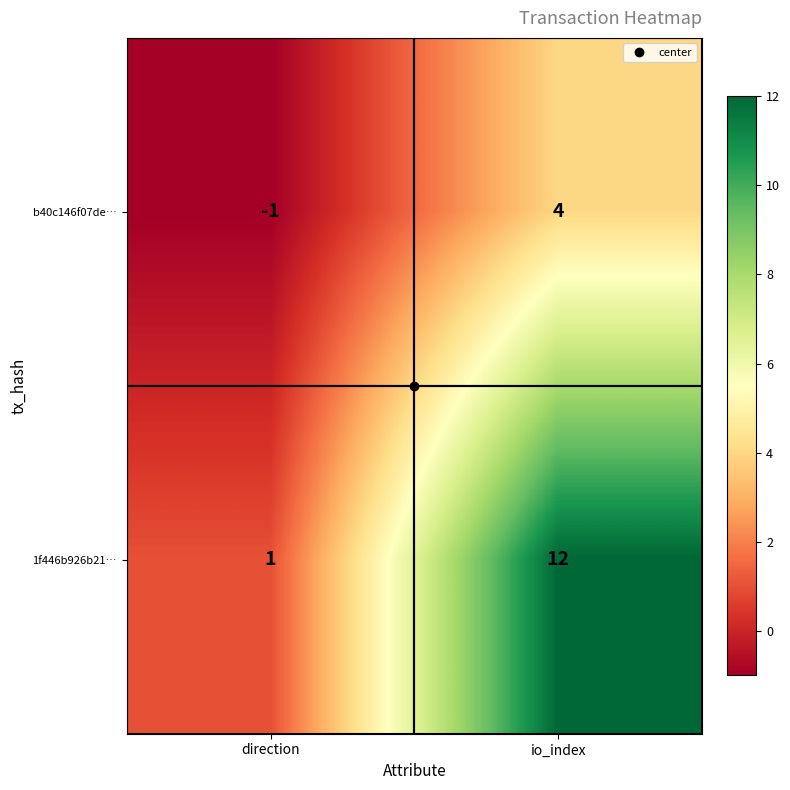

Which series has the largest total across all categories?

1f446b926b21…